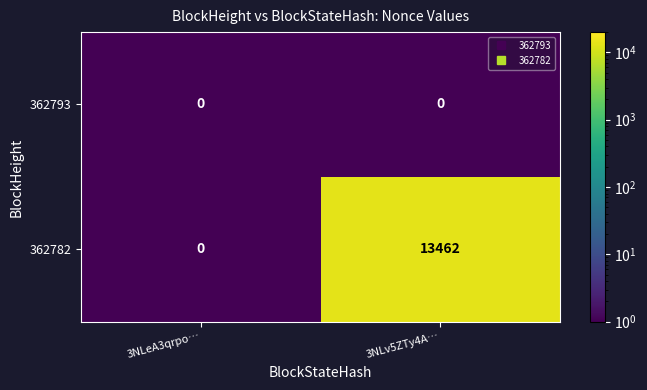

Which series has the largest range (max minus min)?

362782